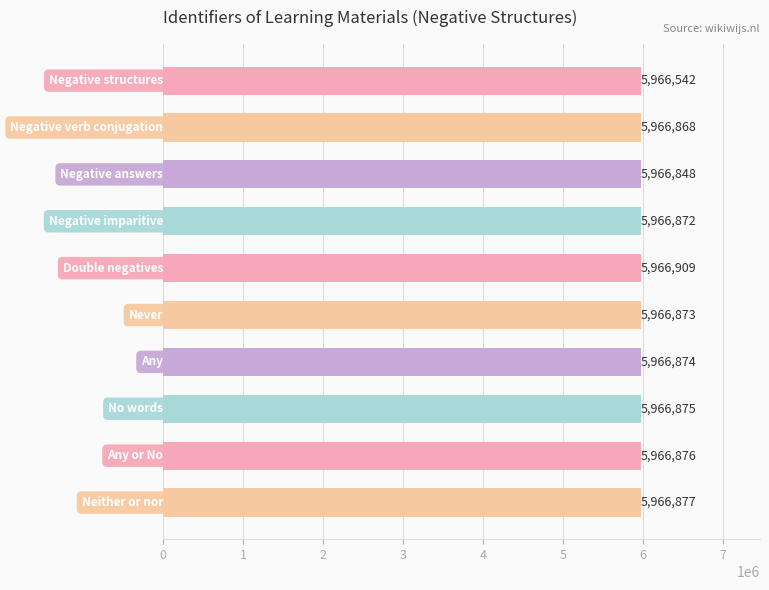

What is the smallest value displayed?

5966542